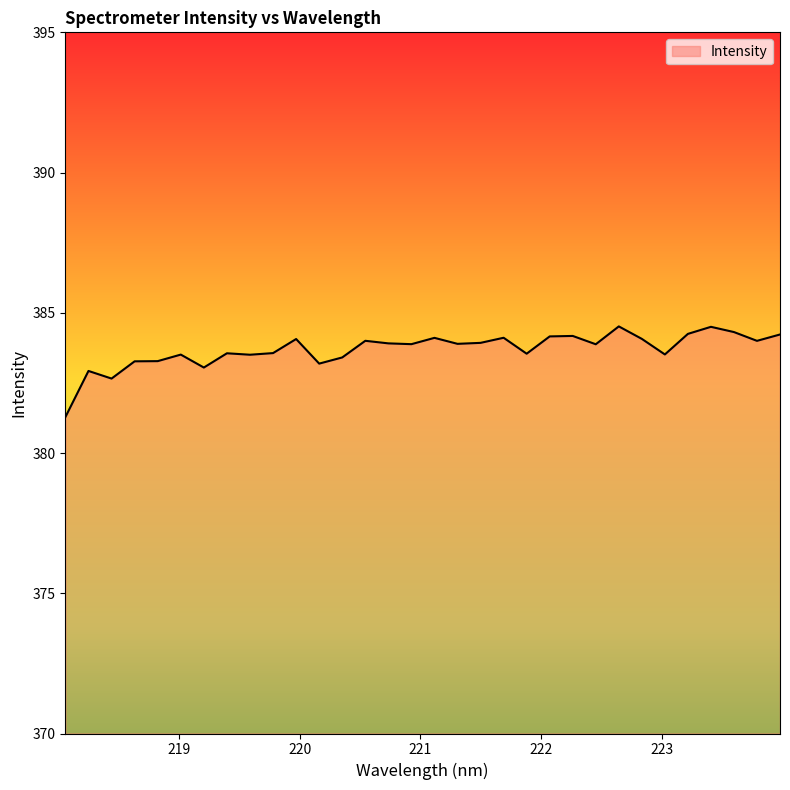

What is the maximum value shown in the chart?

384.5